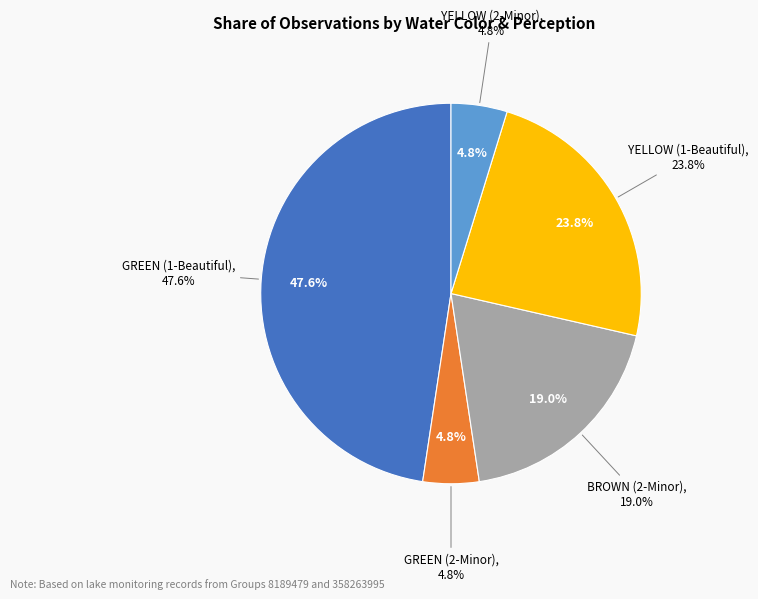

Count the number of slices in the pie.

5